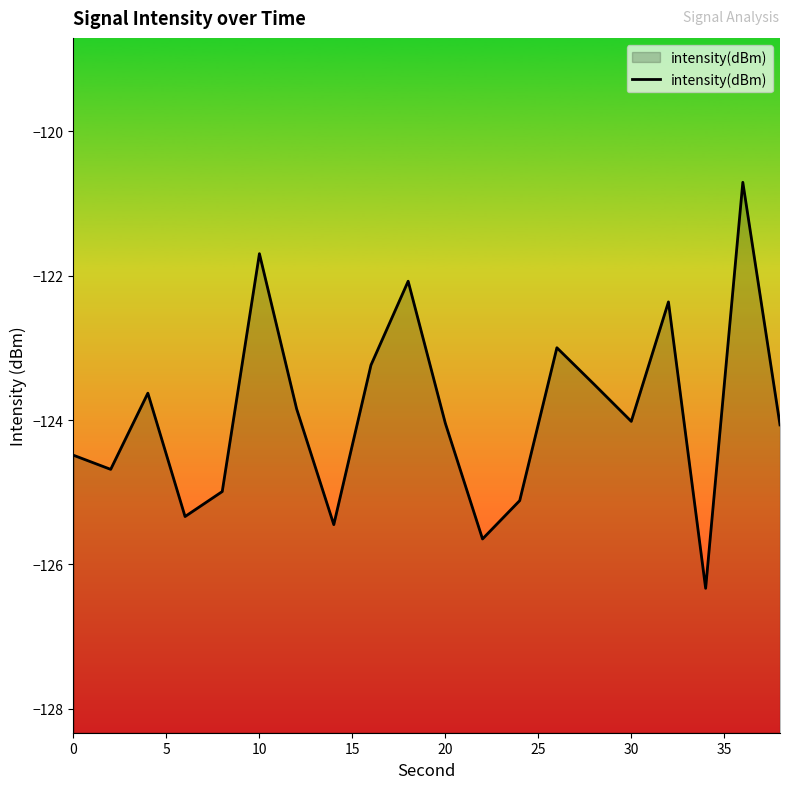

How many lines are shown in the chart?

1